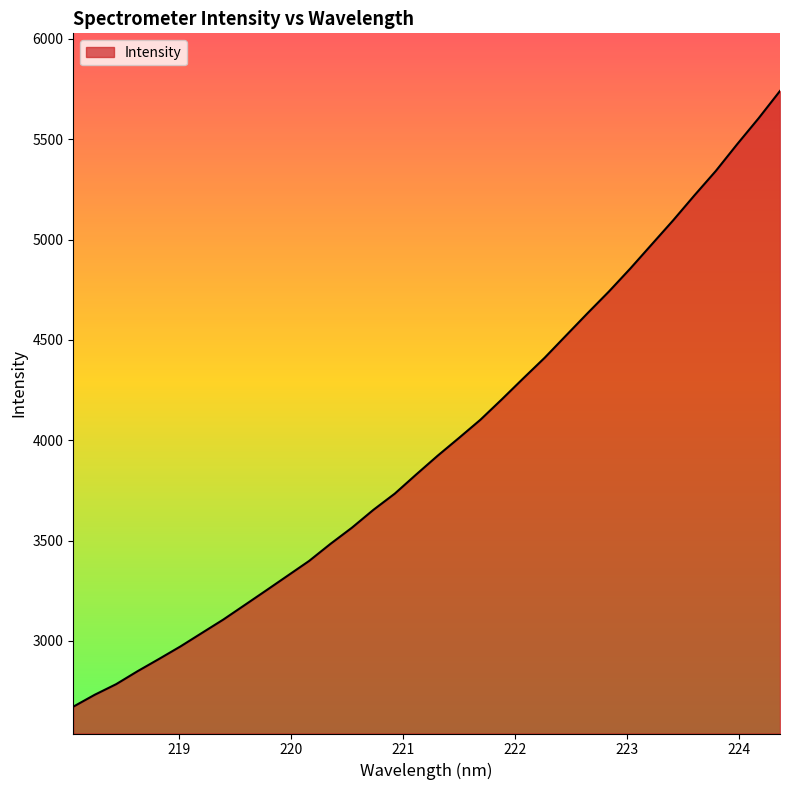

How many lines are shown in the chart?

1